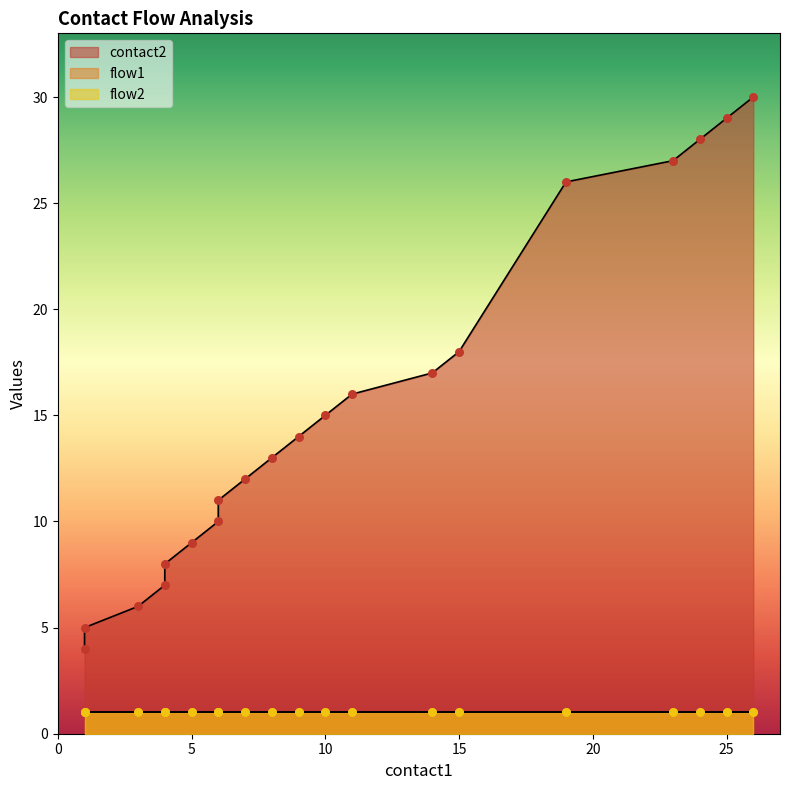

At which category is the sum across all series the highest?

26